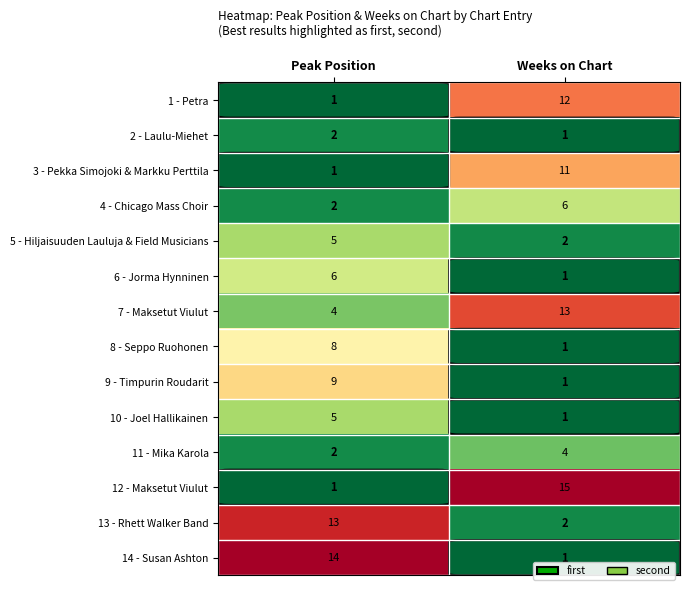

Which category has the highest value across all series?

Weeks on Chart